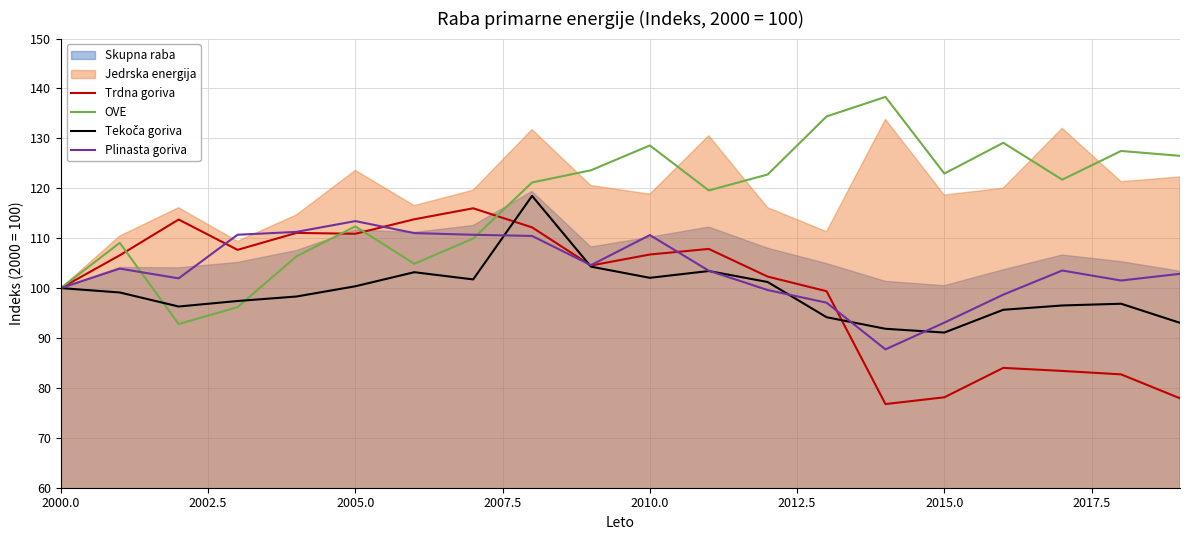

Which series has the largest total across all categories?

OVE